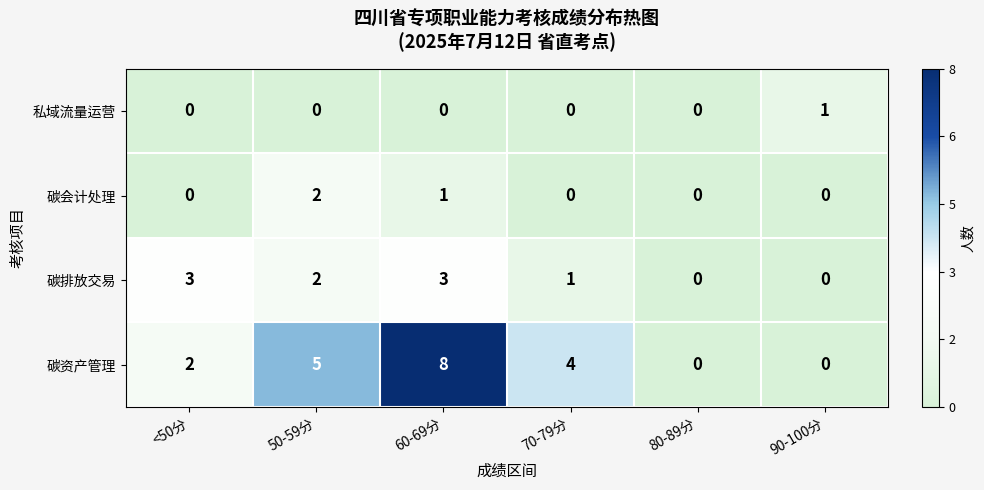

Rank the series by their maximum value, from highest to lowest.

碳资产管理, 碳排放交易, 碳会计处理, 私域流量运营